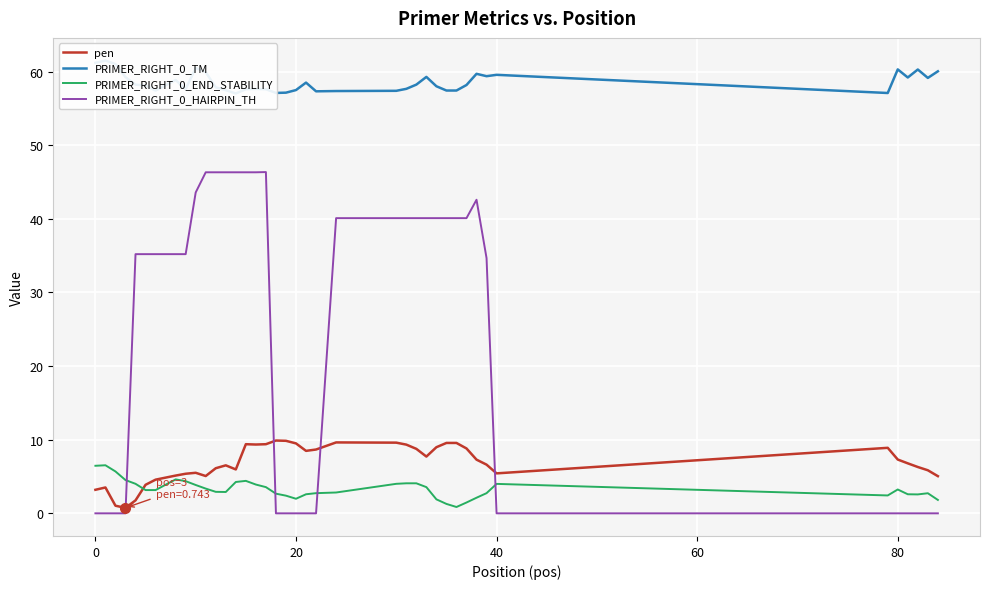

After their last crossing, which series has the higher values: PRIMER_RIGHT_0_HAIRPIN_TH or PRIMER_RIGHT_0_END_STABILITY?

PRIMER_RIGHT_0_END_STABILITY